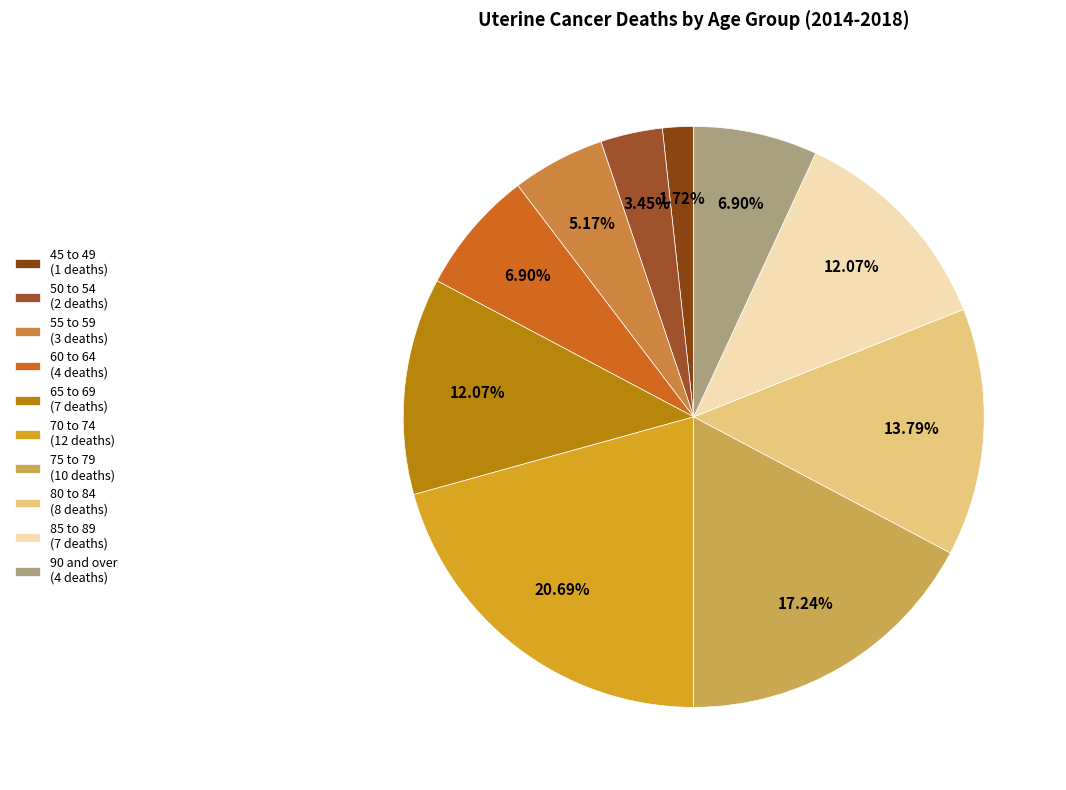

Is it true that 90 and over is 7% of the pie?

True